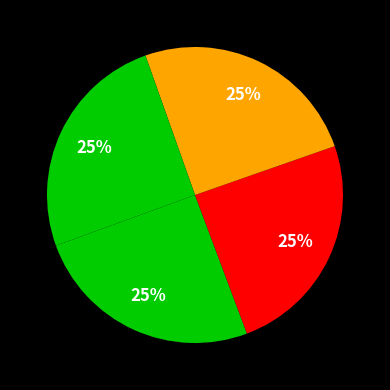

How many slices are in this pie chart?

4